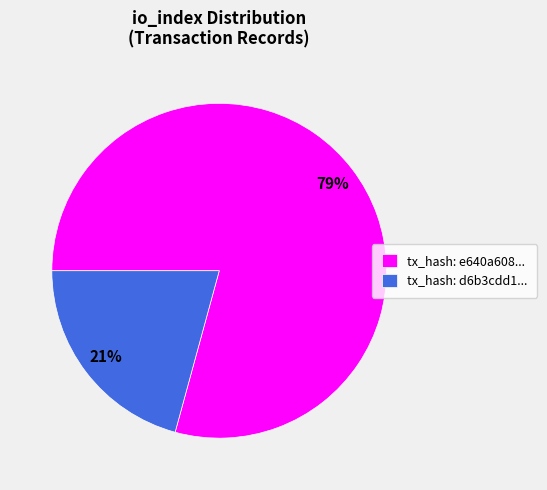

How many slices are in this pie chart?

2